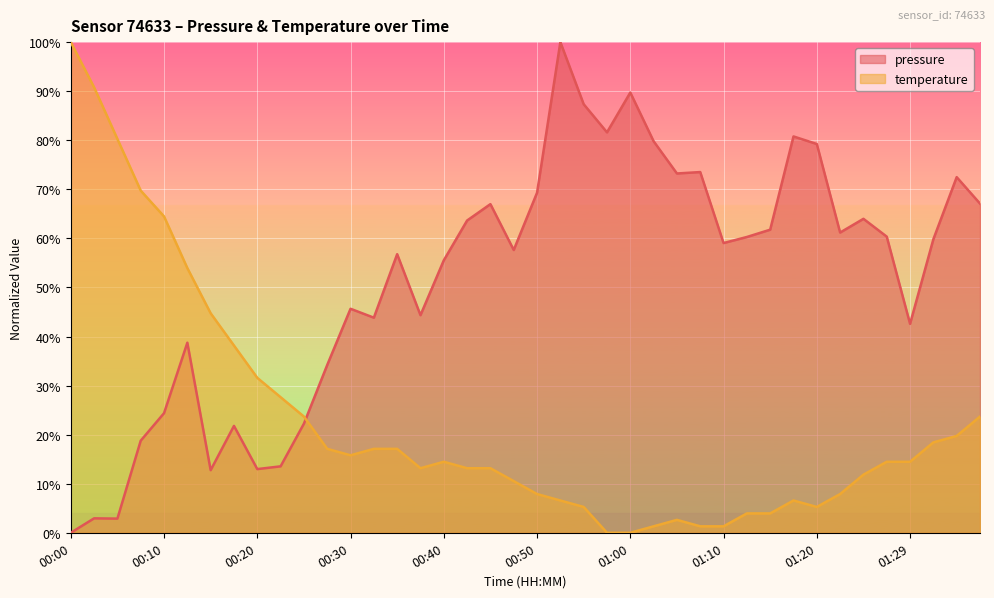

What is the total value across all series at 01:05?

75.9